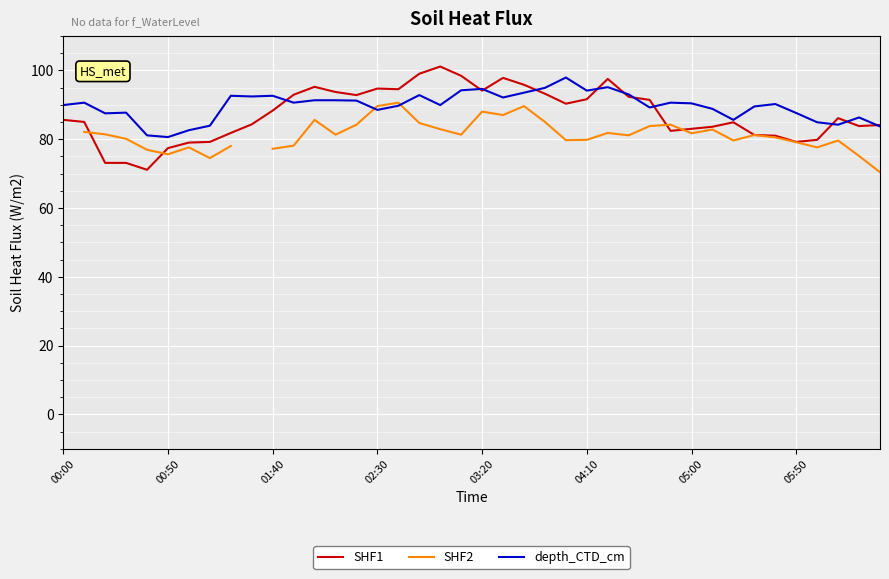

Is it true that SHF2 equals 90.6 at 16?

True